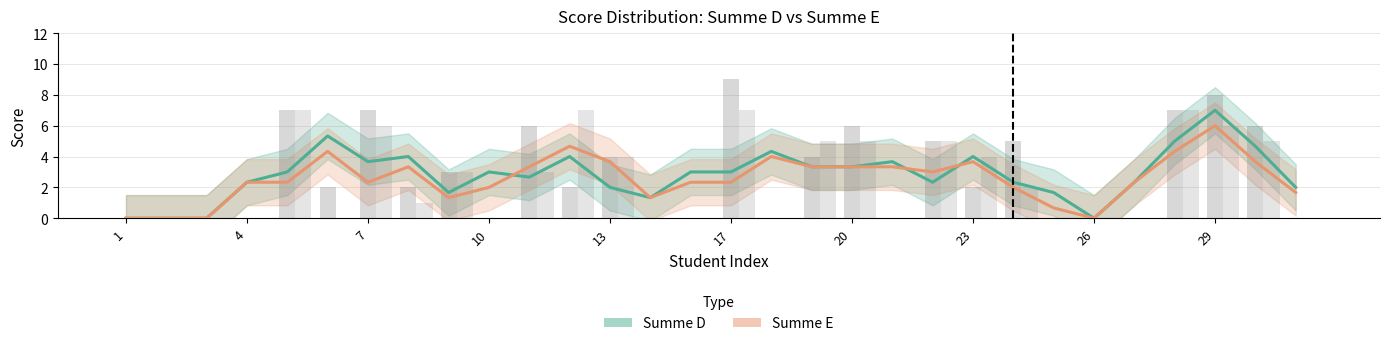

Reading right to left, list all the values displayed in this chart.

Summe D: 2.0	4.7	7.0	5.0	2.3	0.0	1.7	2.3	4.0	2.3	3.7	3.3	3.3	4.3	3.0	3.0	1.3	2.0	4.0	2.7	3.0	1.7	4.0	3.7	5.3	3.0	2.3	0.0	0.0	0.0
Summe E: 1.7	3.7	6.0	4.3	2.3	0.0	0.7	2.0	3.7	3.0	3.3	3.3	3.3	4.0	2.3	2.3	1.3	3.7	4.7	3.3	2.0	1.3	3.3	2.3	4.3	2.3	2.3	0.0	0.0	0.0